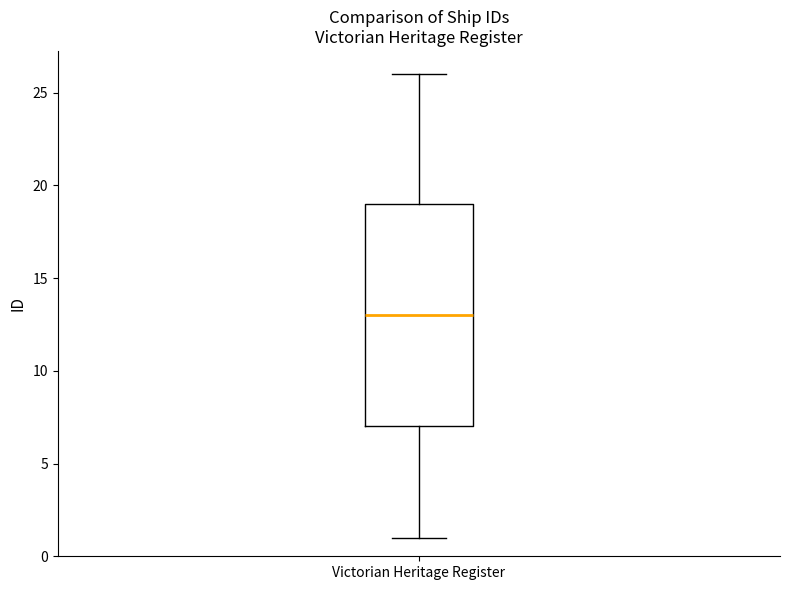

Where does the upper whisker of the box for Victorian Heritage Register end on the y-axis? The values are not printed on the chart, so give them approximately, as read against the axis.

26